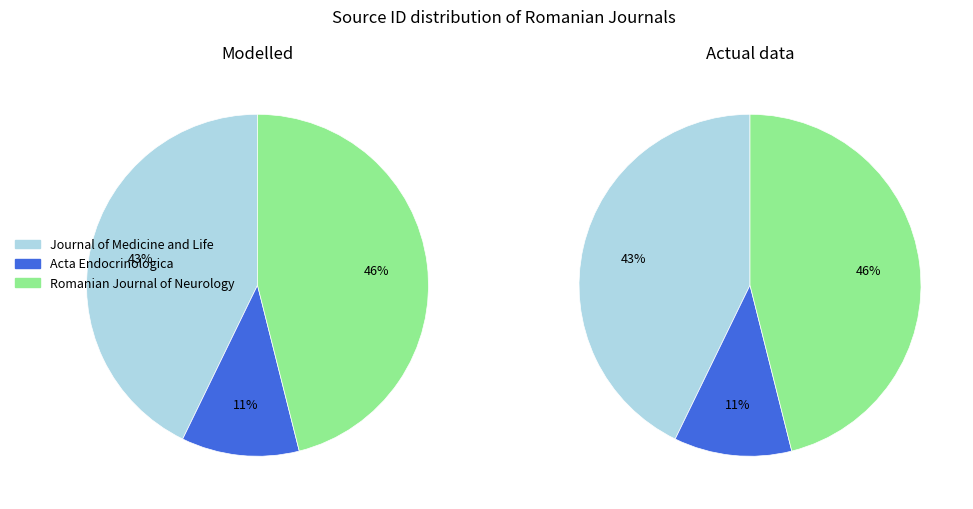

To the nearest percent, what is the difference between the largest and smallest slice percentages?

35%